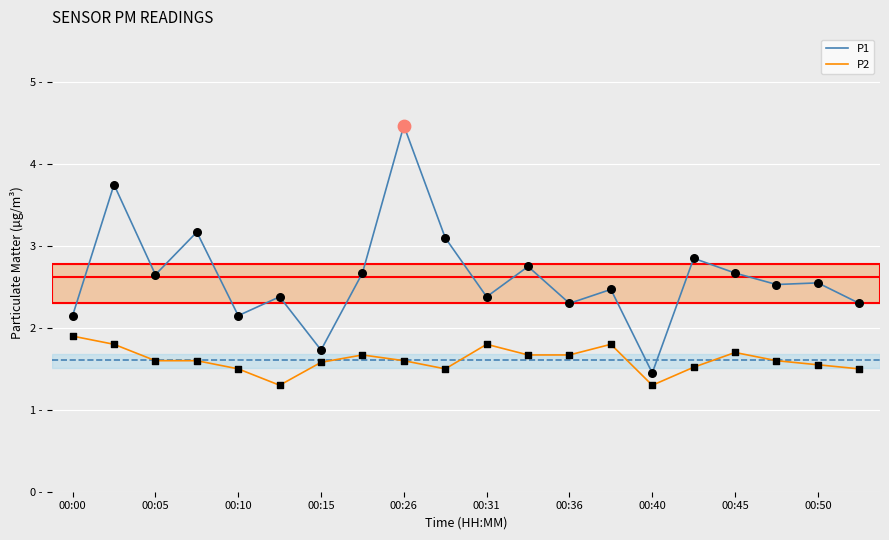

Which series has the largest total across all categories?

P1